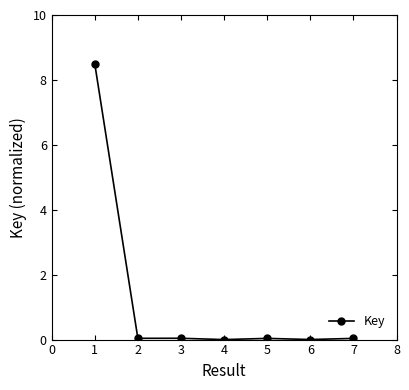

What is the greatest value displayed?

8.5